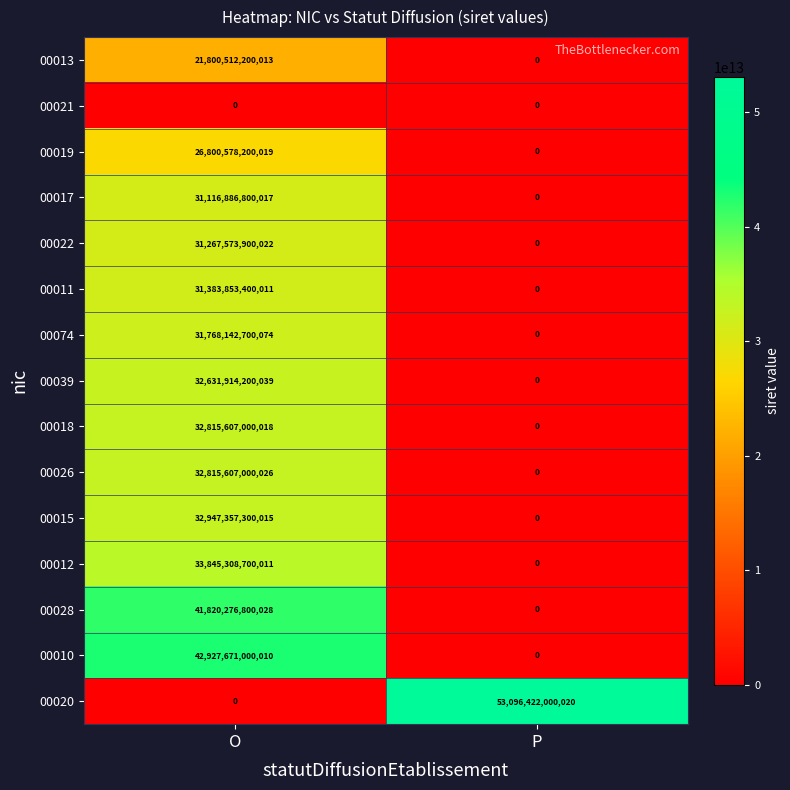

The 00013 series shows 0 at P. True or false?

True